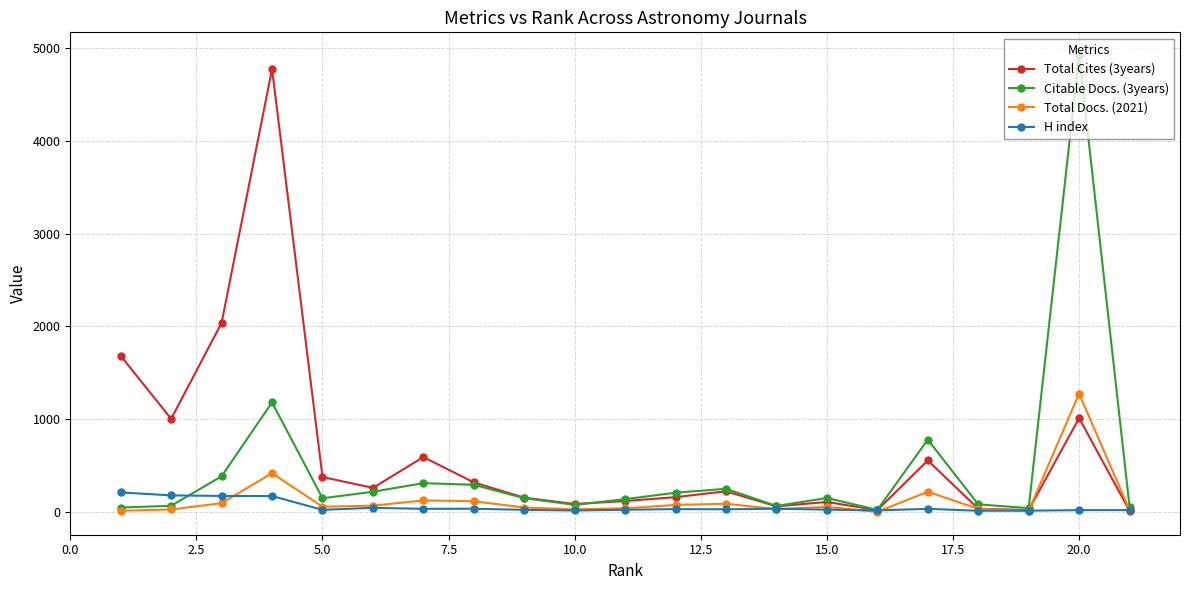

What are all the series names shown in the legend?

Total Cites (3years), Citable Docs. (3years), Total Docs. (2021), H index